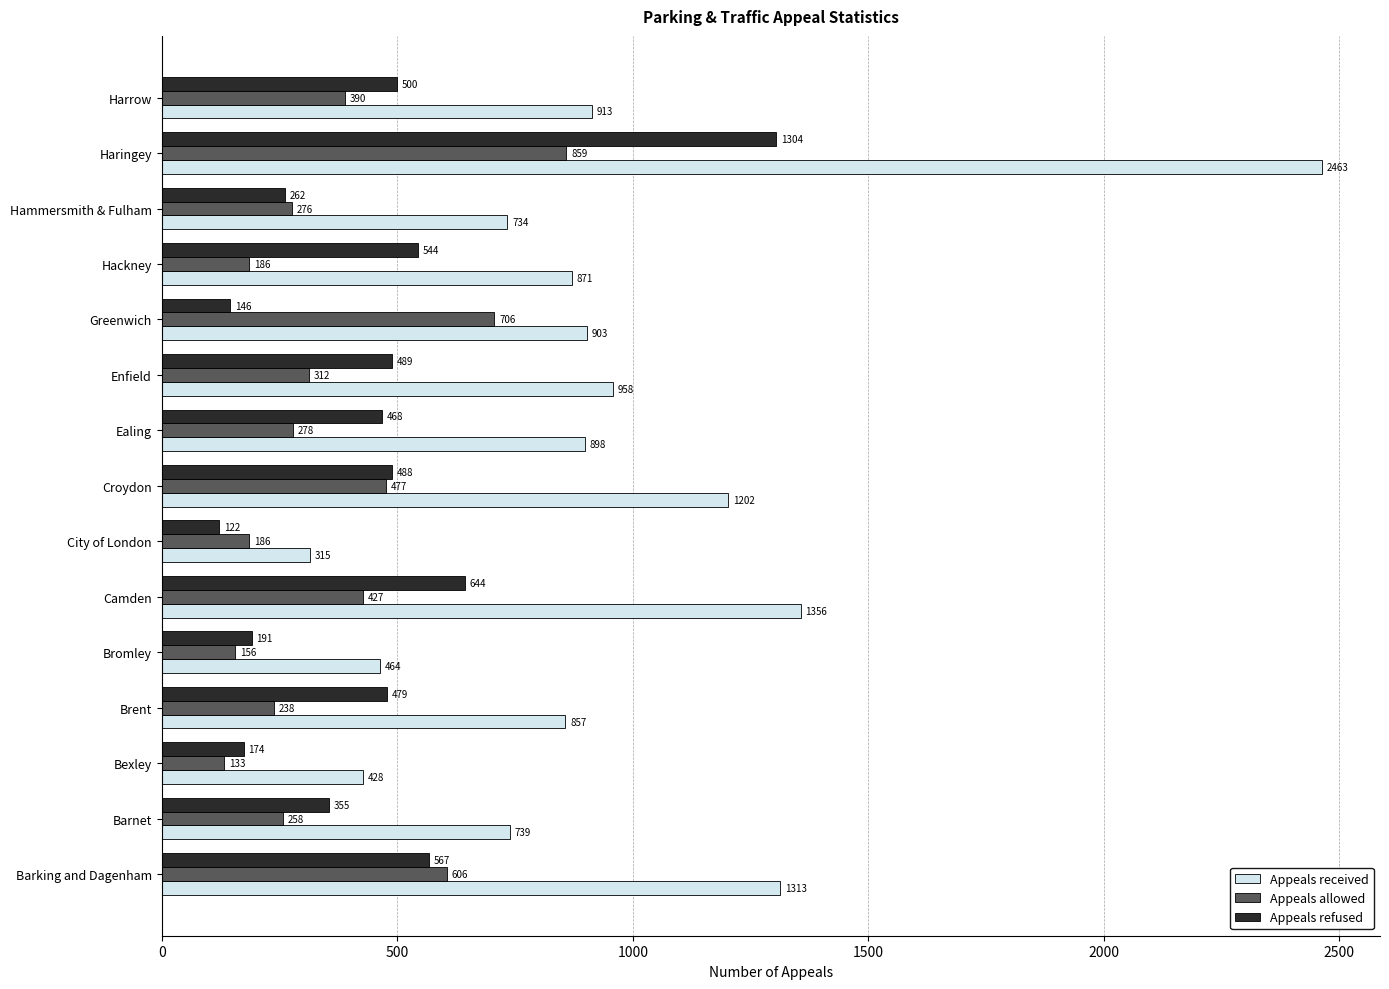

Is it true that Appeals received equals 1955 at Croydon?

False